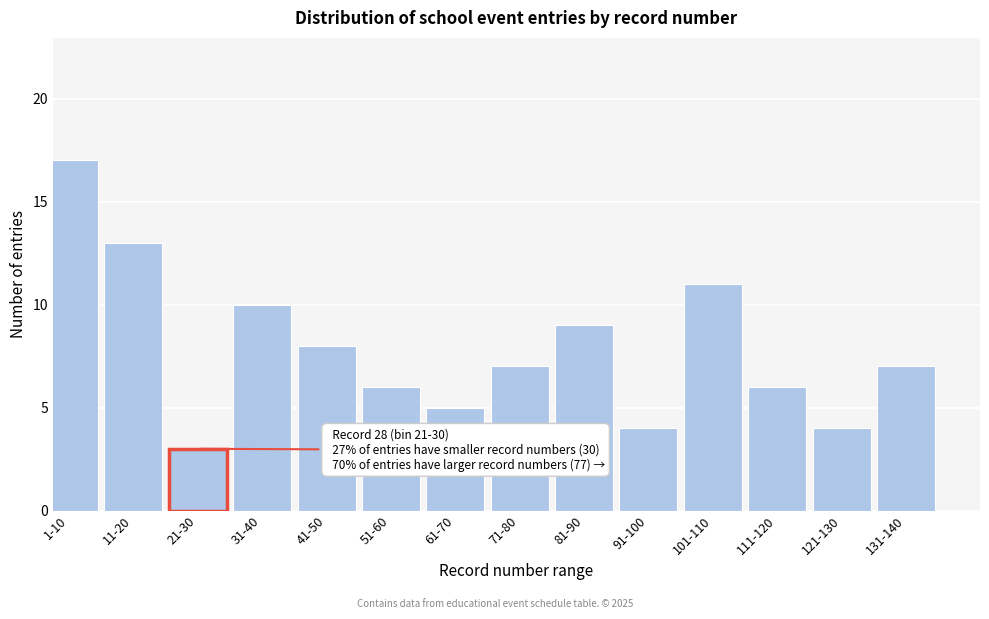

Reading left to right, extract all data points from this chart.

1-10=17	11-20=13	21-30=3	31-40=10	41-50=8	51-60=6	61-70=5	71-80=7	81-90=9	91-100=4	101-110=11	111-120=6	121-130=4	131-140=7